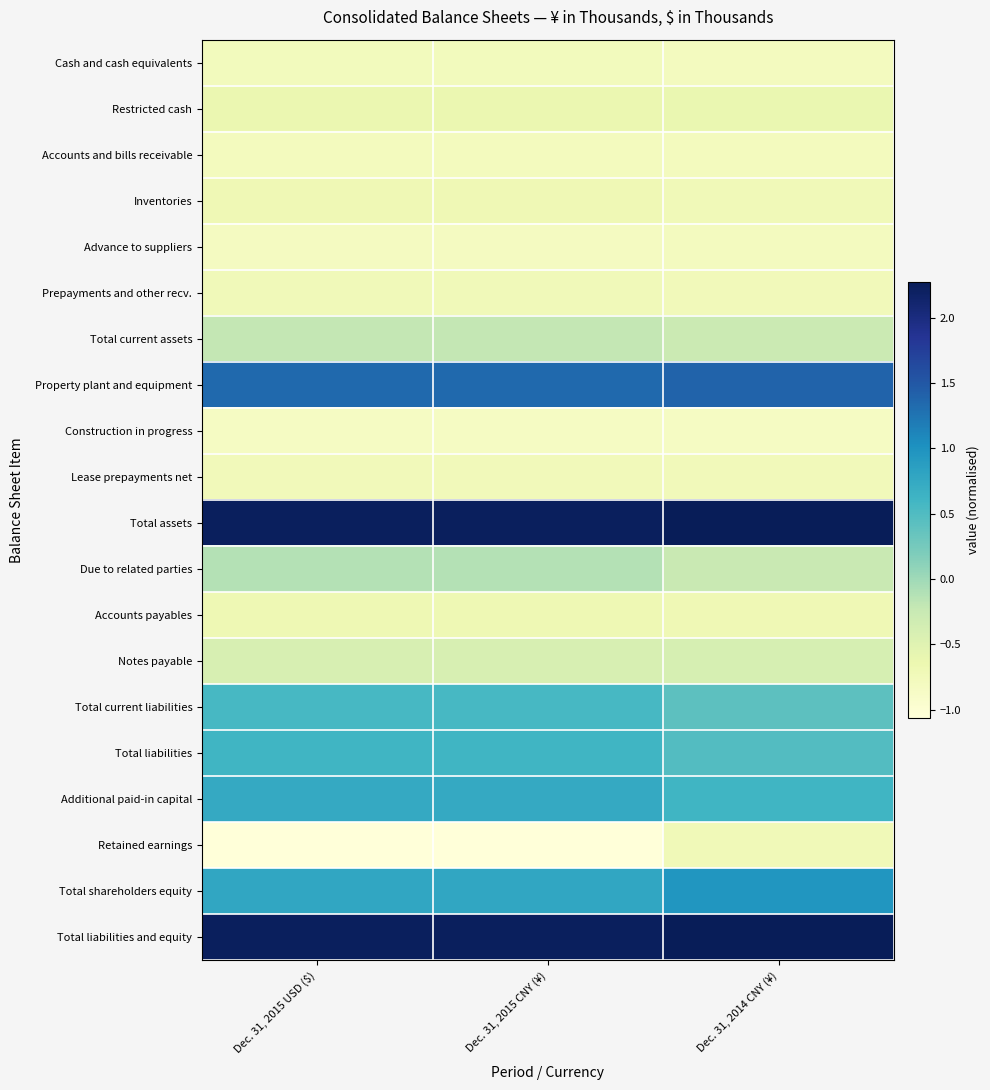

Which has a higher value, Dec. 31, 2014 CNY (¥) or Dec. 31, 2015 USD ($)?

Dec. 31, 2015 USD ($)